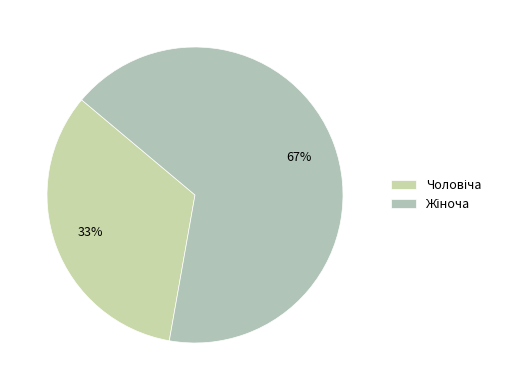

What is the largest slice in the pie chart?

Жіноча